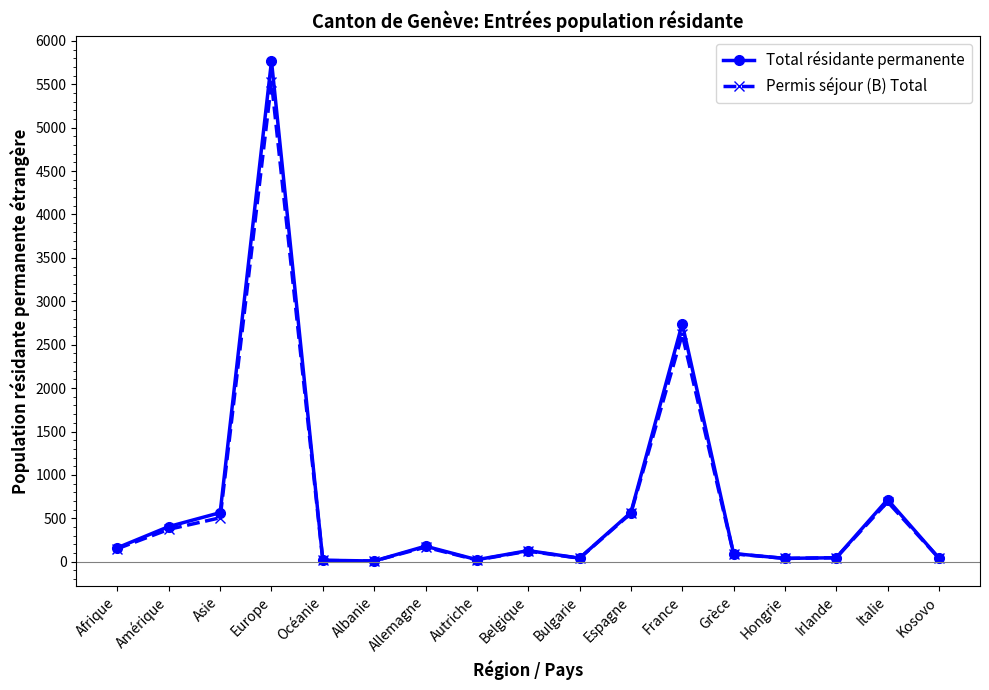

Count the number of data series in this chart.

2